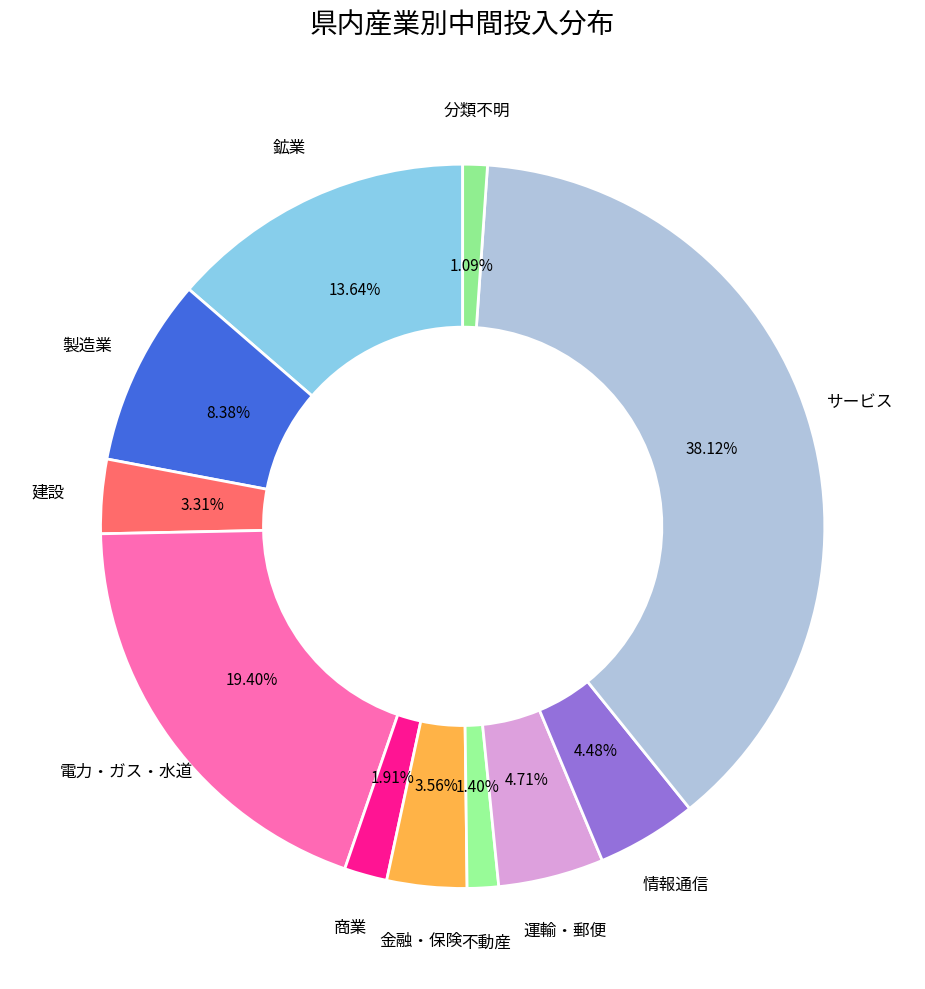

Count the number of slices in the pie.

11